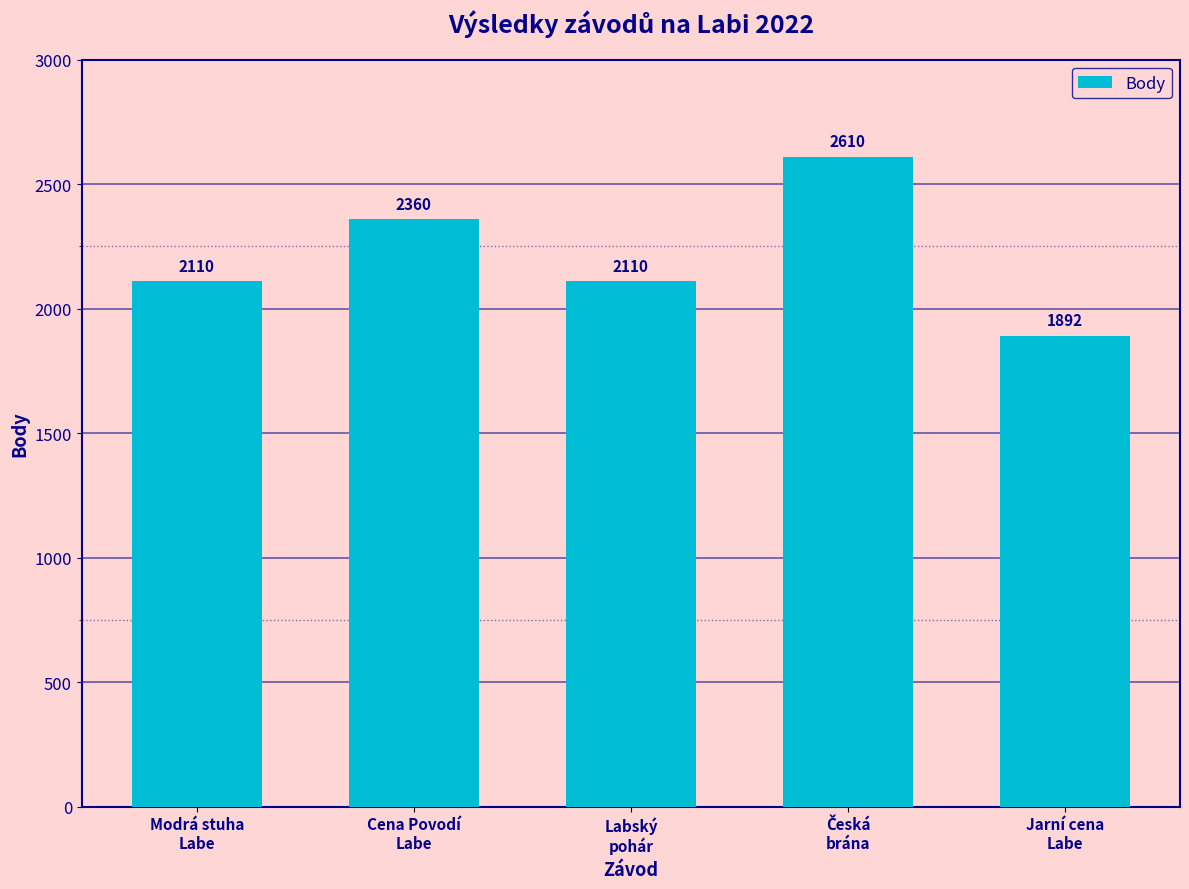

How many values are between 2110 and 2360?

3